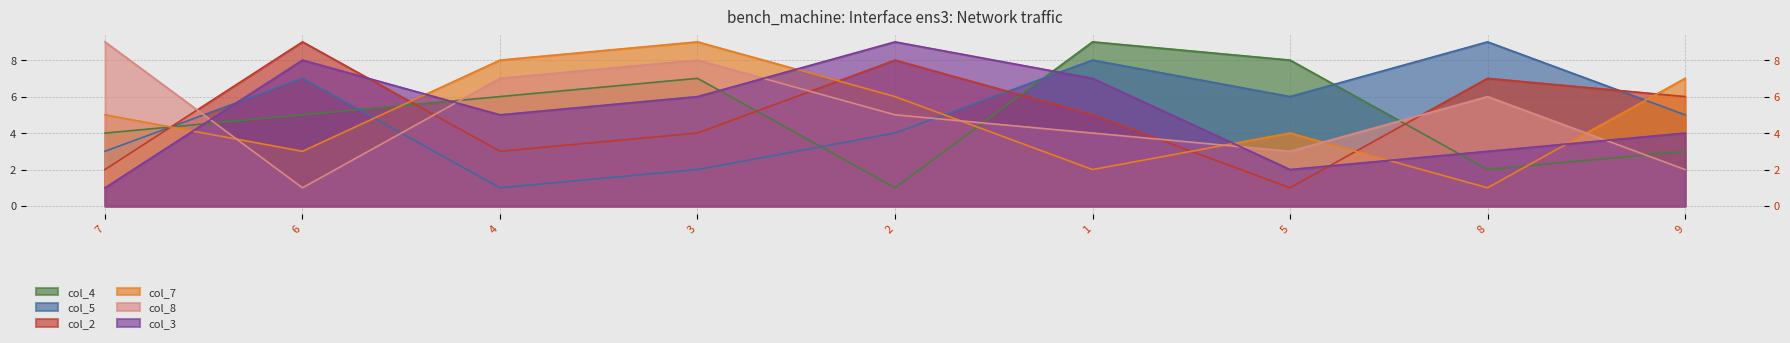

True or false: col_5 has a value of 4 at 6.

False